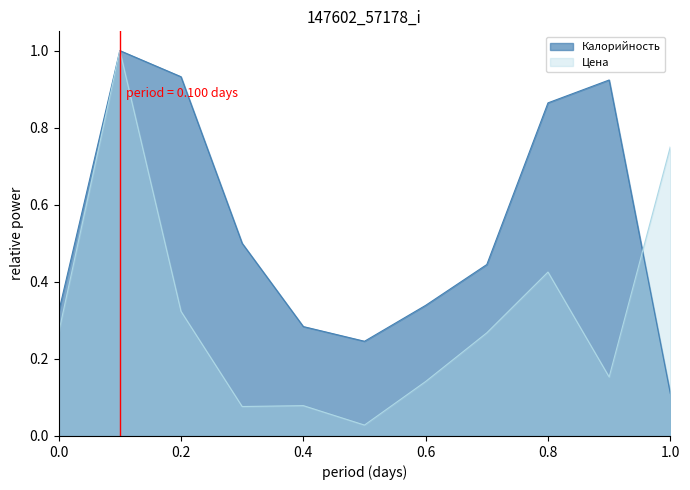

Is it true that Калорийность equals 0.1 at 0.0?

False